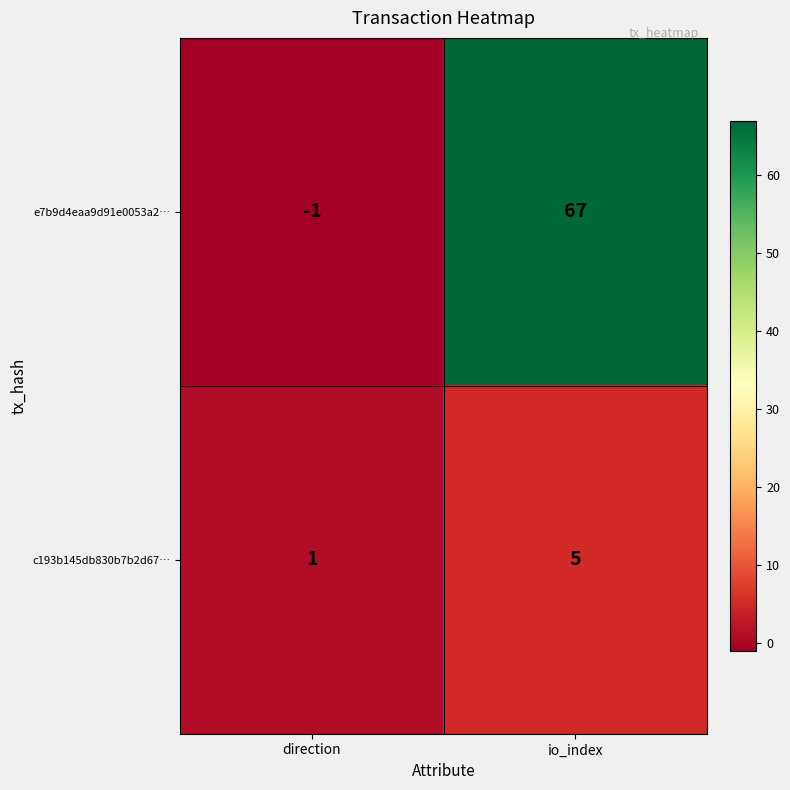

What is the maximum value shown in the chart?

67